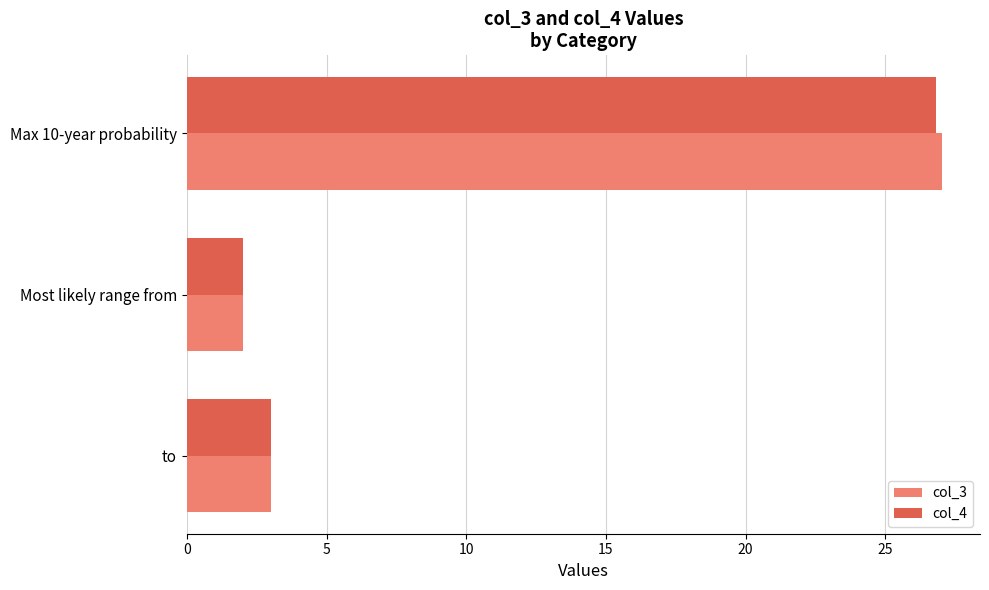

Where is col_4 nearest to the value 14?

to